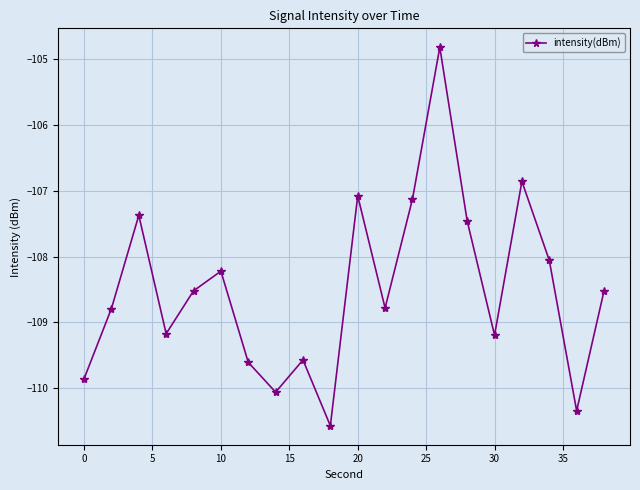

What is the value of the 18th point from the left?

-108.1